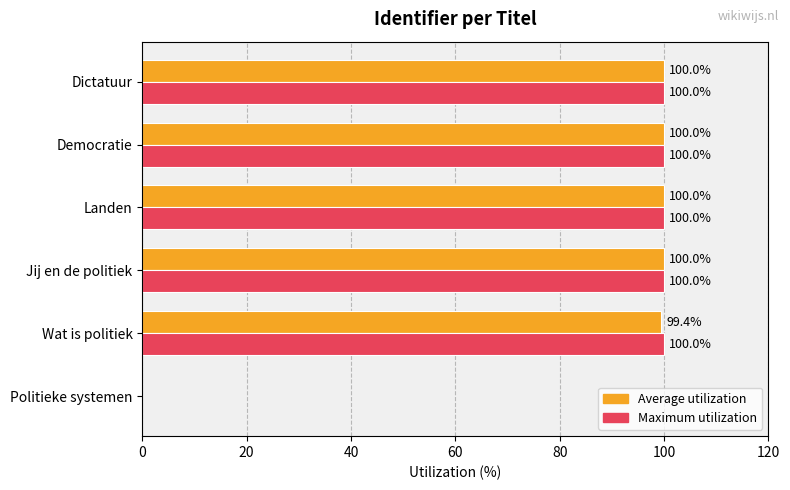

How many data points in Average utilization are above 99?

5